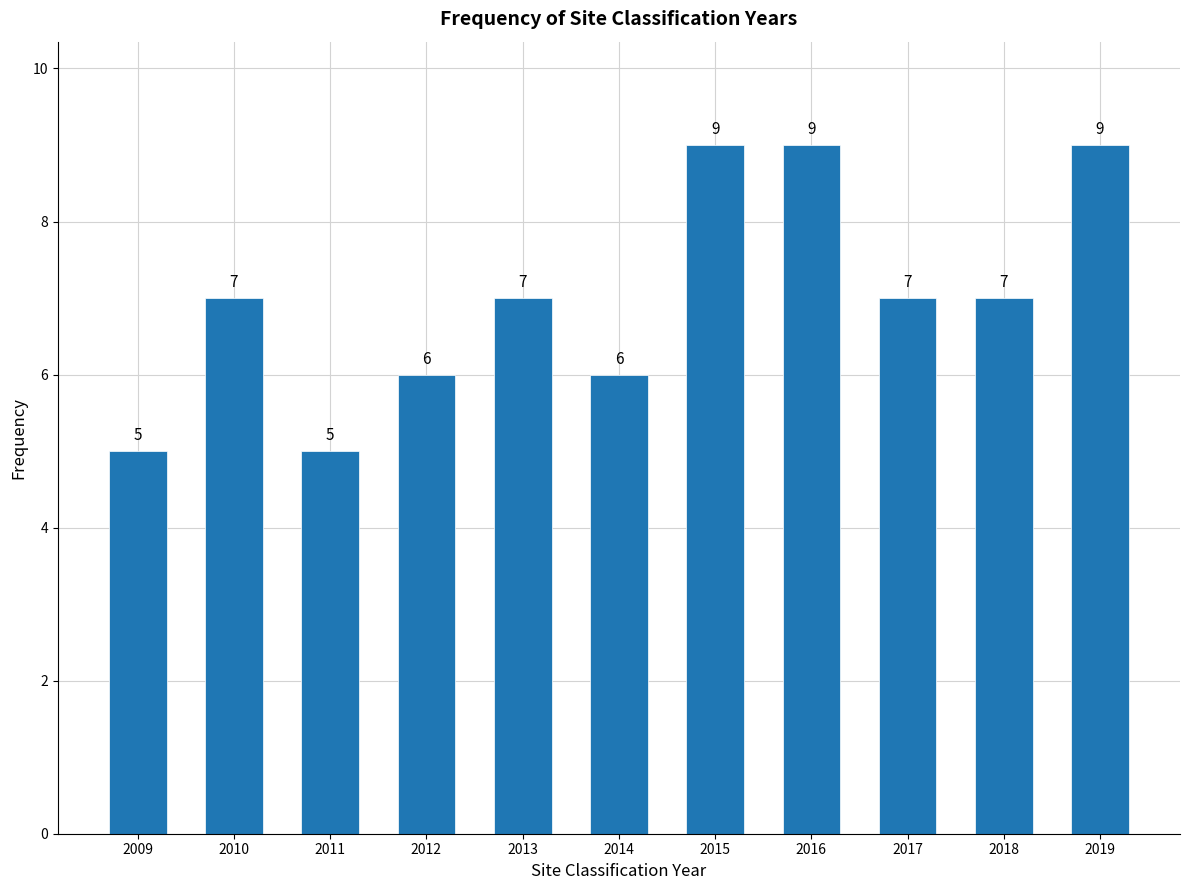

Reading left to right, list every bar in this chart as the range it spans on the x-axis followed by its height.

2008.5 to 2009.5: 5
2009.5 to 2010.5: 7
2010.5 to 2011.5: 5
2011.5 to 2012.5: 6
2012.5 to 2013.5: 7
2013.5 to 2014.5: 6
2014.5 to 2015.5: 9
2015.5 to 2016.5: 9
2016.5 to 2017.5: 7
2017.5 to 2018.5: 7
2018.5 to 2019.5: 9